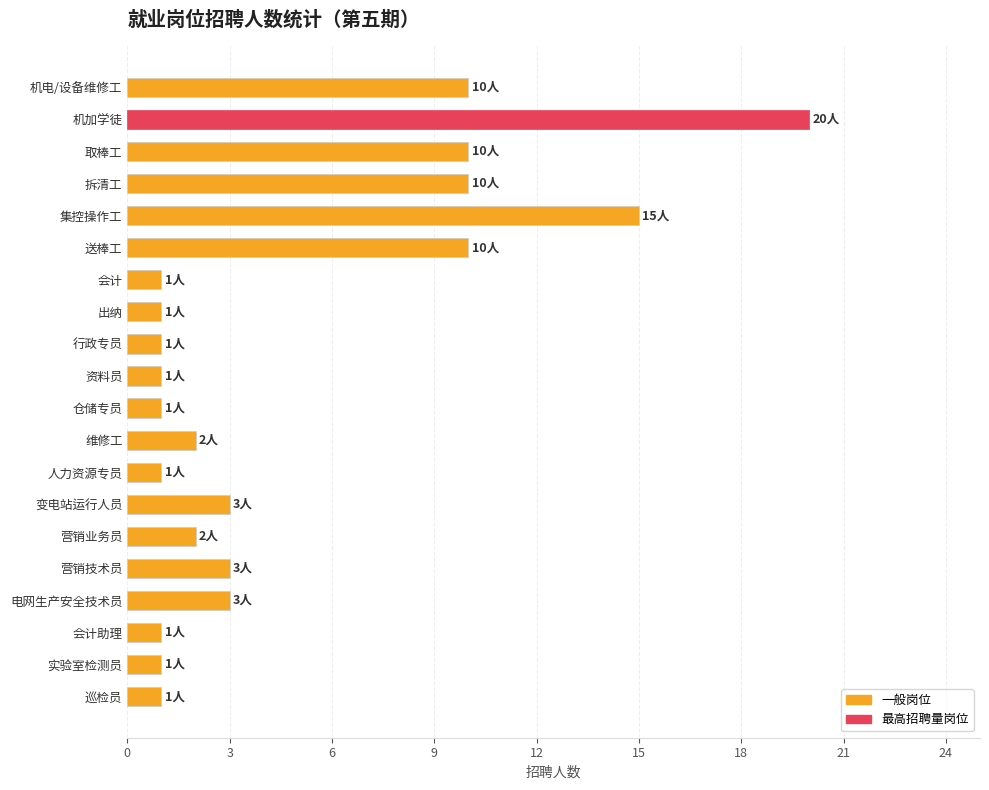

How many distinct data groups are displayed?

1